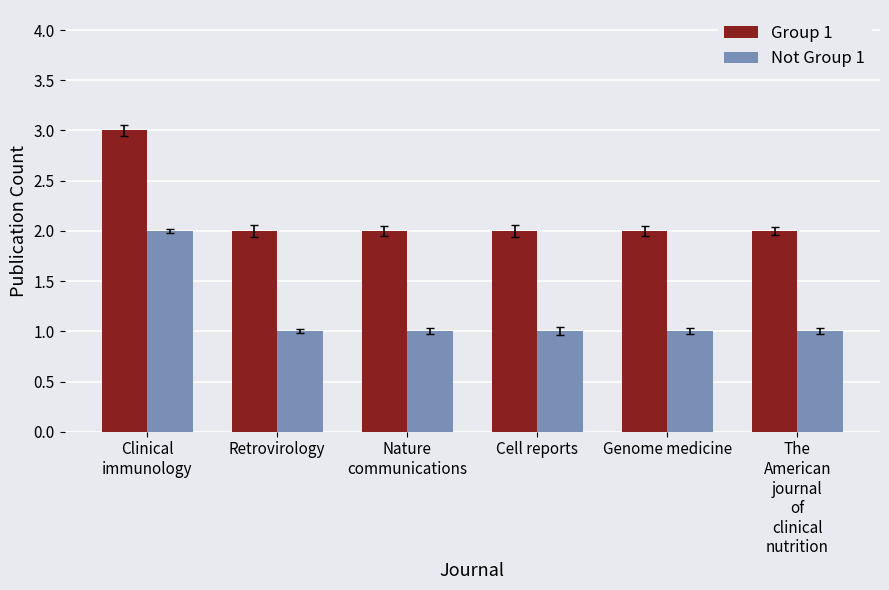

What is the spread (max minus min) of values at The
American
journal
of
clinical
nutrition?

1